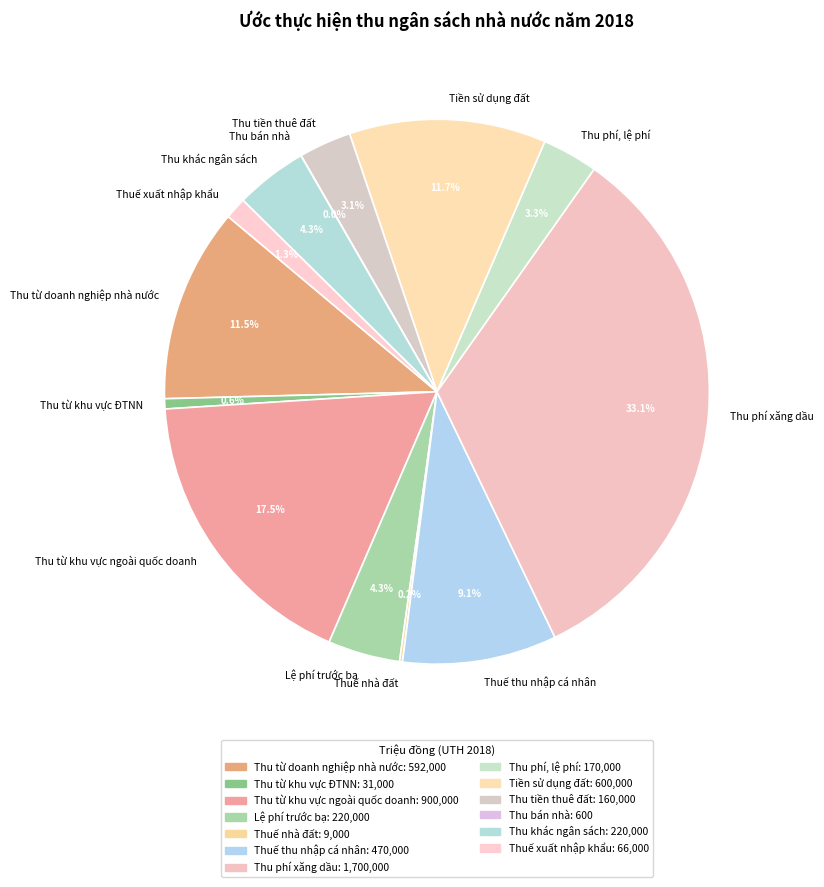

What is the total percentage of Thu khác ngân sách and Lệ phí trước bạ?

8.6%